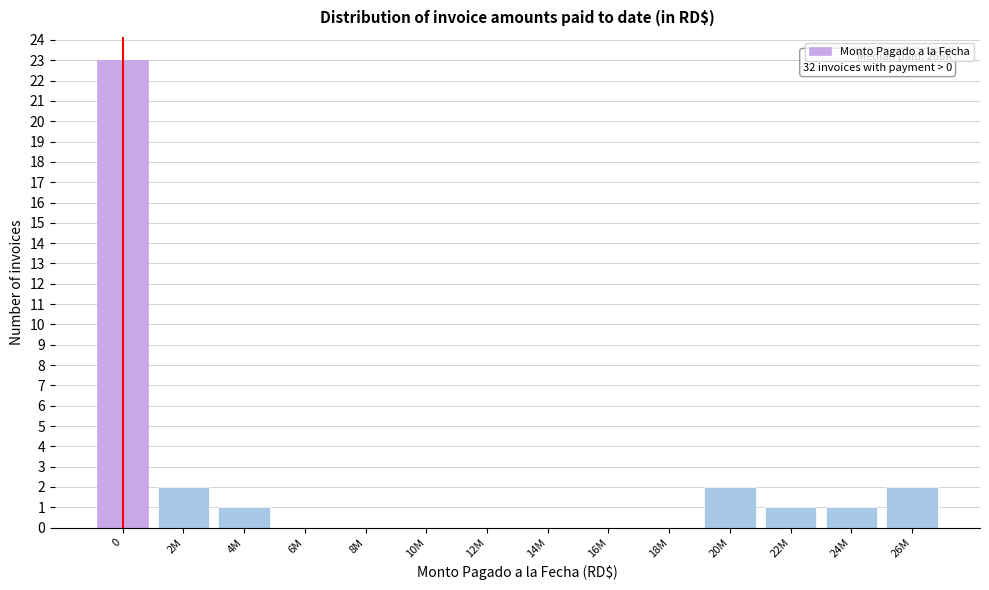

Reading right to left, list all the values displayed in this chart.

26M=2	24M=1	22M=1	20M=2	18M=0	16M=0	14M=0	12M=0	10M=0	8M=0	6M=0	4M=1	2M=2	0=23